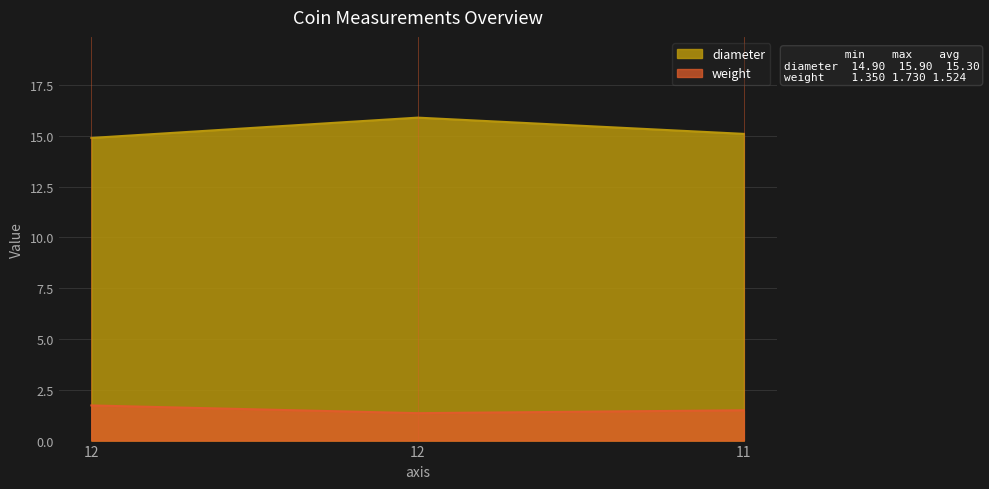

What is the total value across all series at 11?

16.6